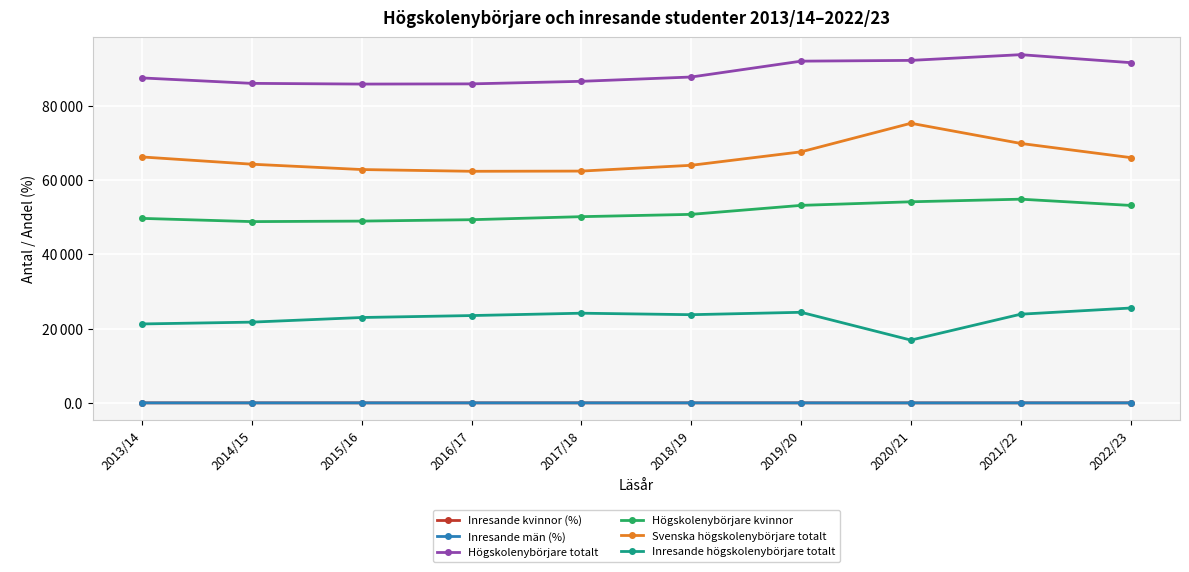

True or false: Svenska högskolenybörjare totalt and Inresande kvinnor (%) intersect in this chart.

False